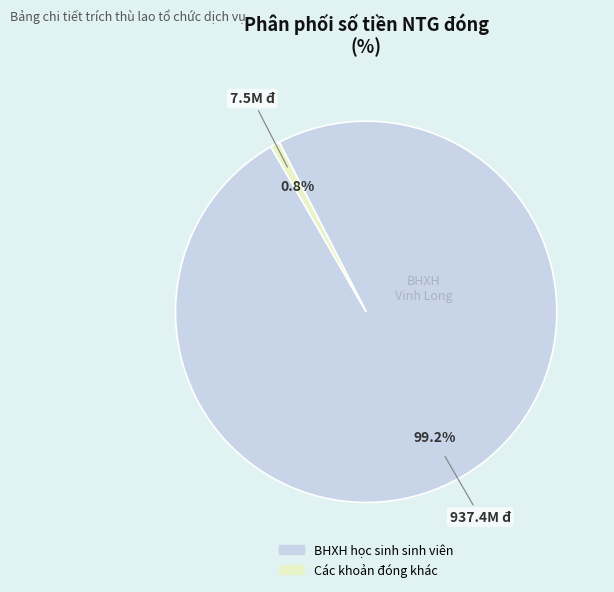

Is there a majority slice in this chart?

Yes